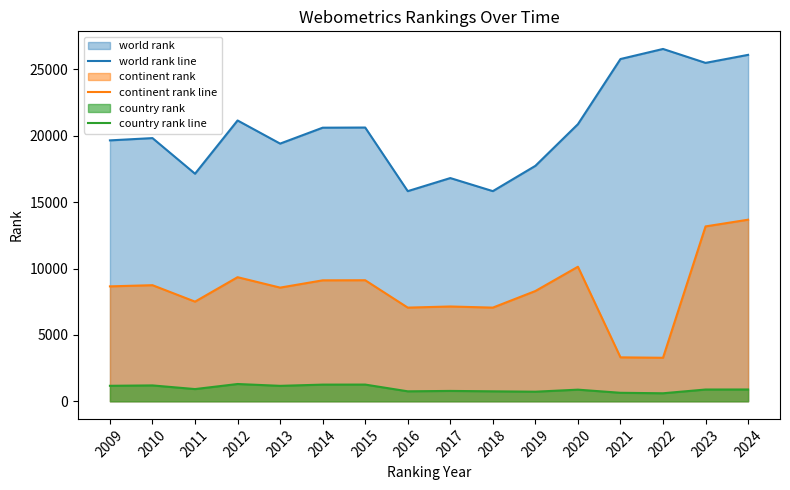

At how many categories does at least one series exceed 20300?

8